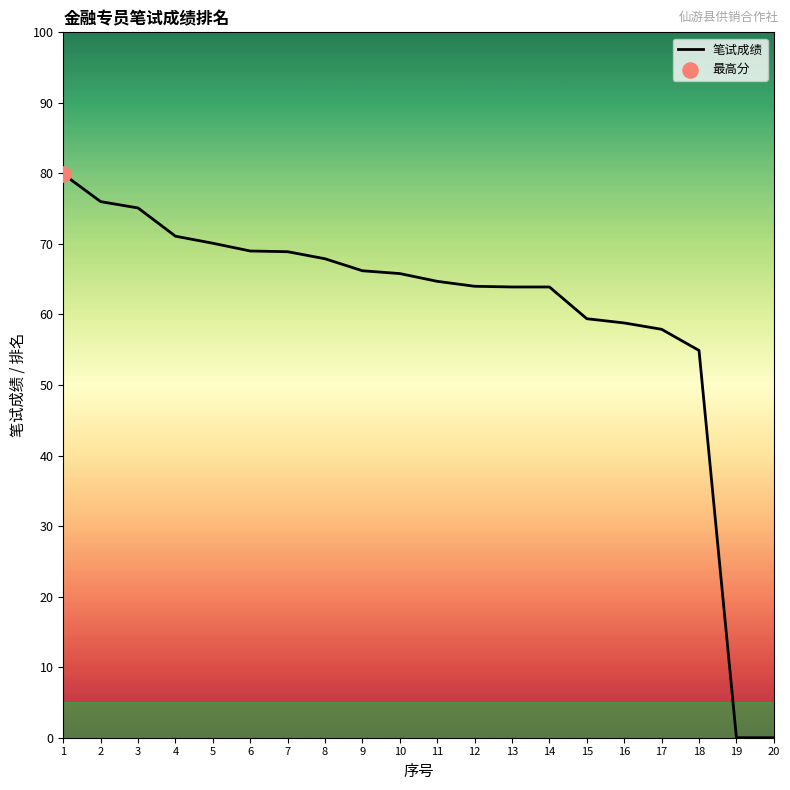

Which has a higher value, 5 or 6?

5